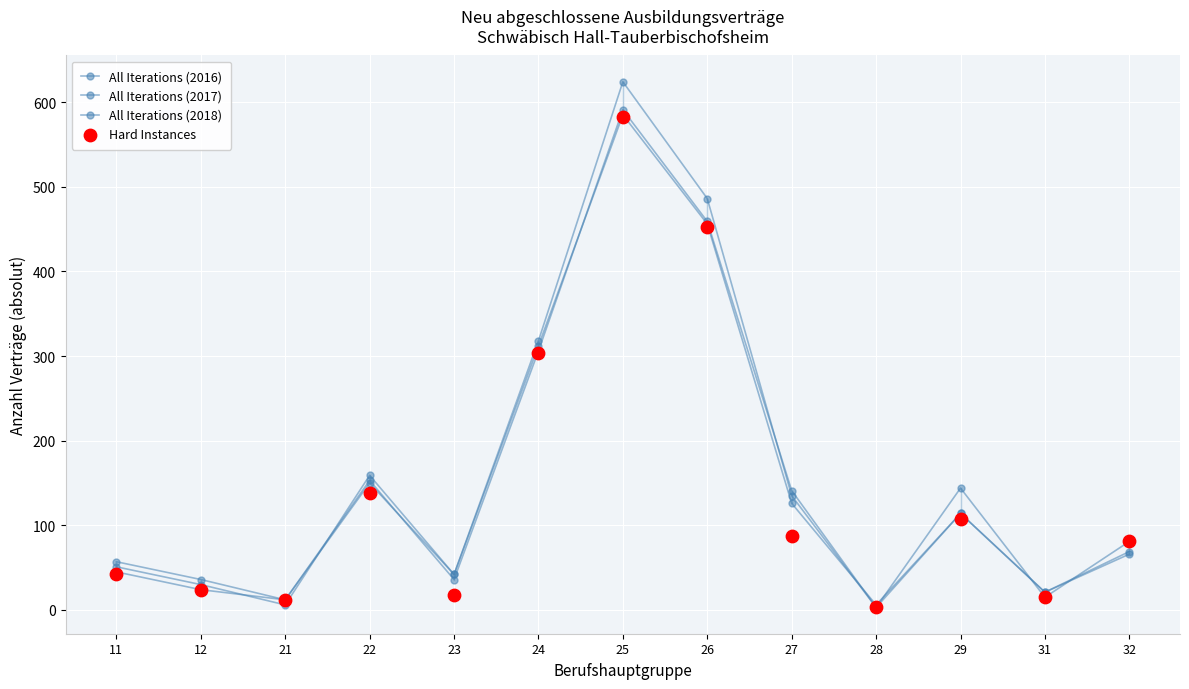

Is the value of Hard Instances at 25 greater than the value of All Iterations (2016) at 11?

Yes